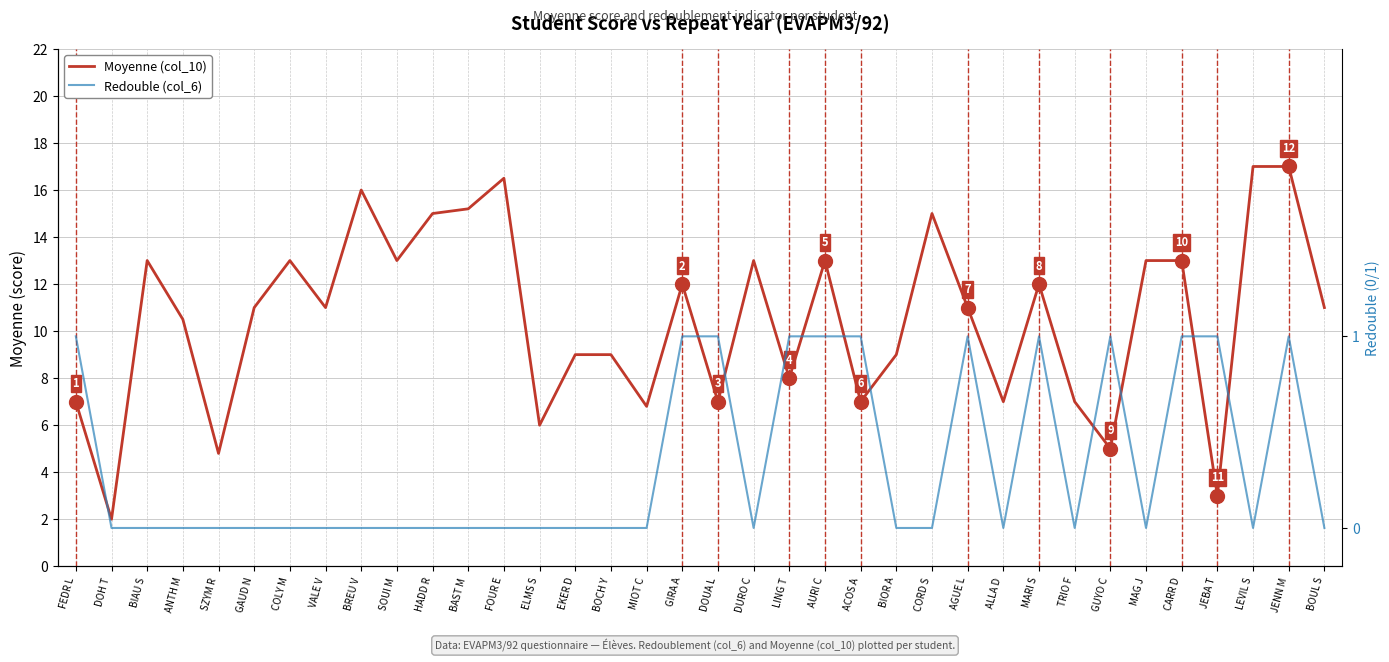

Reading left to right, what are all the values shown in this chart?

Moyenne (col_10): FEDR L=7.0	DOH T=2.0	BIAU S=13.0	ANTH M=10.5	SZYM R=4.8	GAUD N=11.0	COLY M=13.0	VALE V=11.0	BREU V=16.0	SOUI M=13.0	HADD R=15.0	BAST M=15.2	FOUR E=16.5	ELMS S=6.0	EKER D=9.0	BOCH Y=9.0	MIOT C=6.8	GIRA A=12.0	DOUA L=7.0	DURO C=13.0	LING T=8.0	AURI C=13.0	ACOS A=7.0	BIOR A=9.0	CORD S=15.0	AGUE L=11.0	ALLA D=7.0	MARI S=12.0	TRIO F=7.0	GUYO C=5.0	MAG J=13.0	CARR D=13.0	JEBA T=3.0	LEVIL S=17.0	JENN M=17.0	BOUL S=11.0
Redouble (col_6): FEDR L=1.0	DOH T=0.0	BIAU S=0.0	ANTH M=0.0	SZYM R=0.0	GAUD N=0.0	COLY M=0.0	VALE V=0.0	BREU V=0.0	SOUI M=0.0	HADD R=0.0	BAST M=0.0	FOUR E=0.0	ELMS S=0.0	EKER D=0.0	BOCH Y=0.0	MIOT C=0.0	GIRA A=1.0	DOUA L=1.0	DURO C=0.0	LING T=1.0	AURI C=1.0	ACOS A=1.0	BIOR A=0.0	CORD S=0.0	AGUE L=1.0	ALLA D=0.0	MARI S=1.0	TRIO F=0.0	GUYO C=1.0	MAG J=0.0	CARR D=1.0	JEBA T=1.0	LEVIL S=0.0	JENN M=1.0	BOUL S=0.0